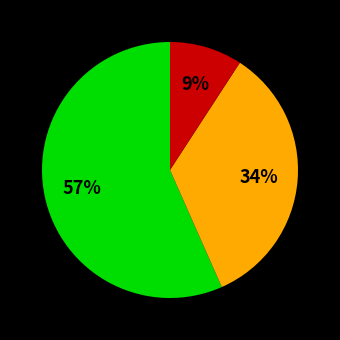

To the nearest percent, what is the average slice percentage?

33%